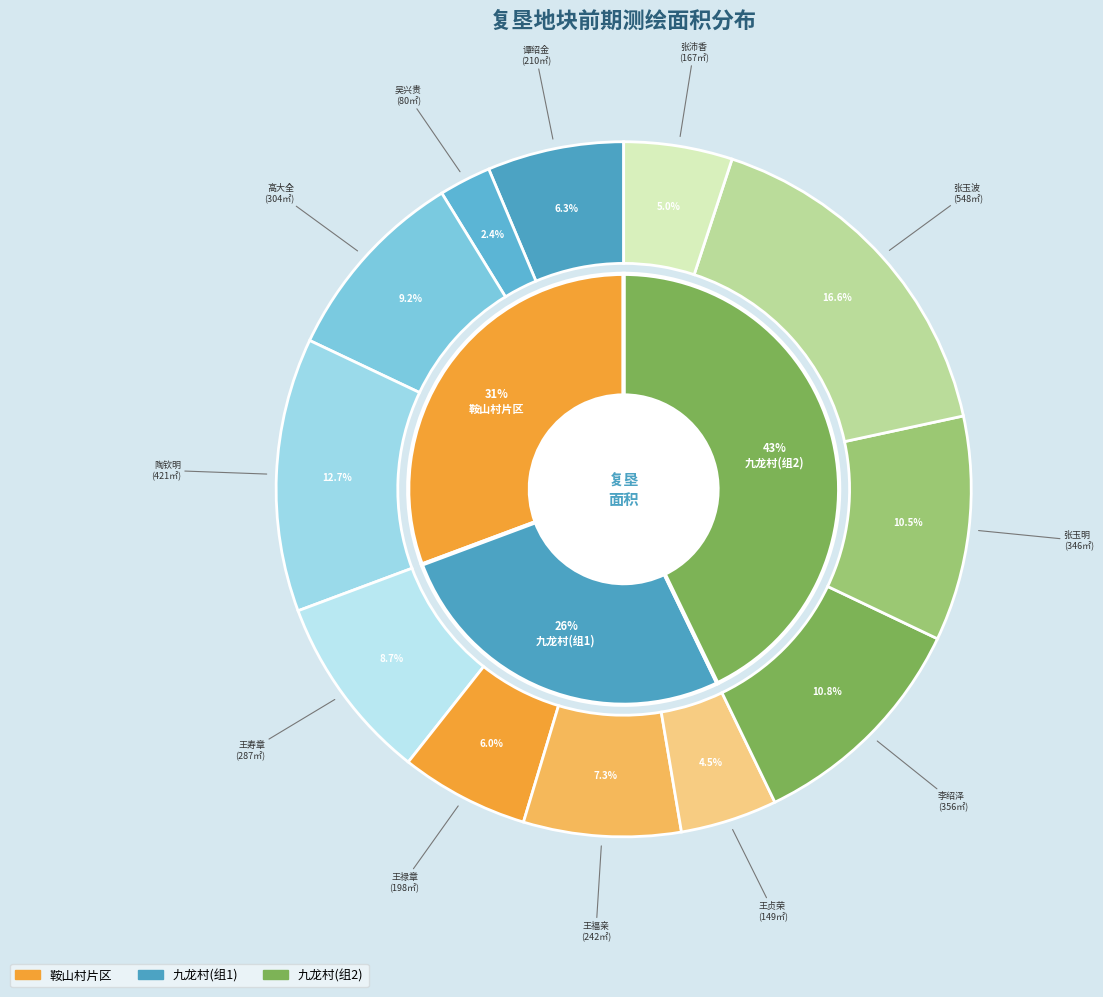

How many segments does this pie chart have?

12